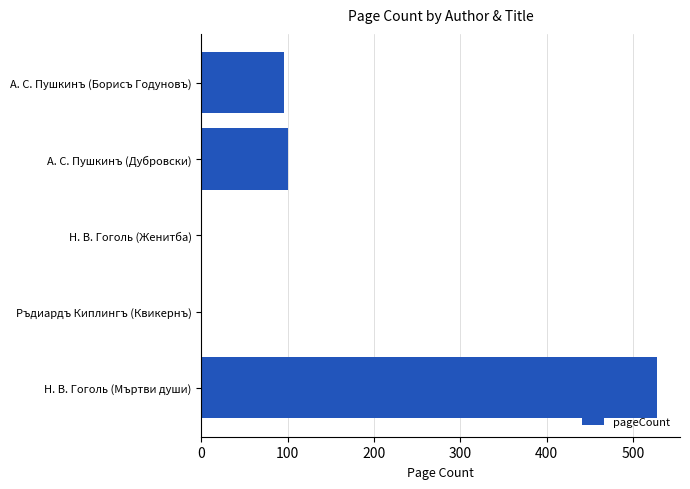

What is the change in value from А. С. Пушкинъ (Борисъ Годуновъ) to Ръдиардъ Киплингъ (Квикернъ)?

-96